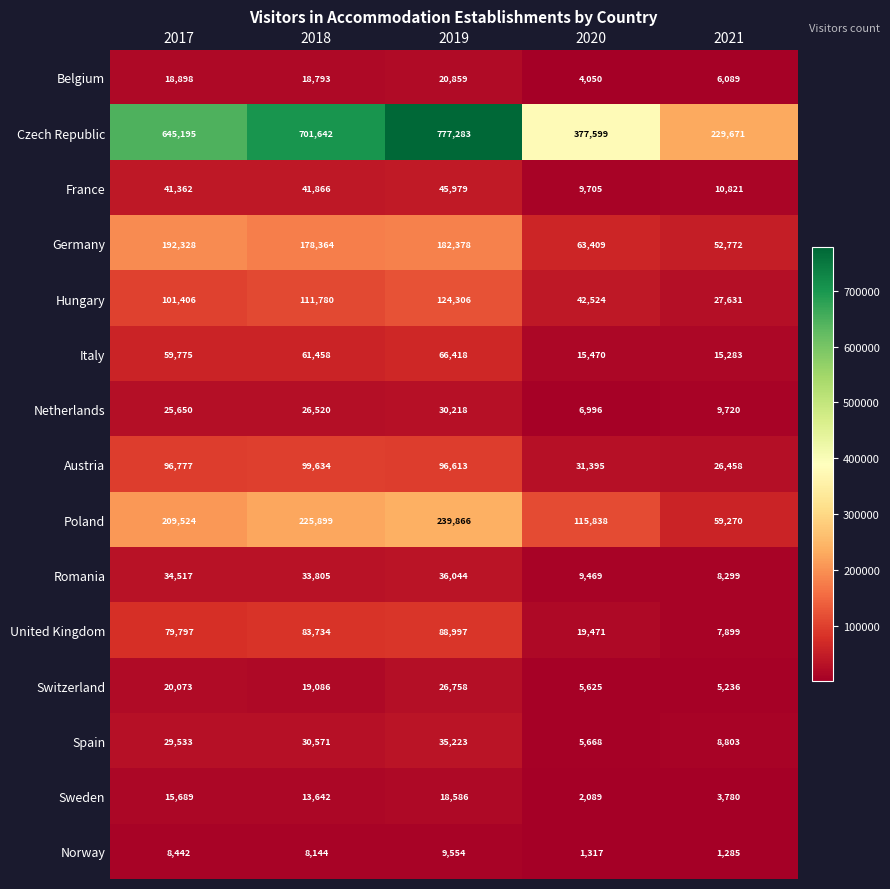

True or false: Romania has a value of 36044 at 2019.

True